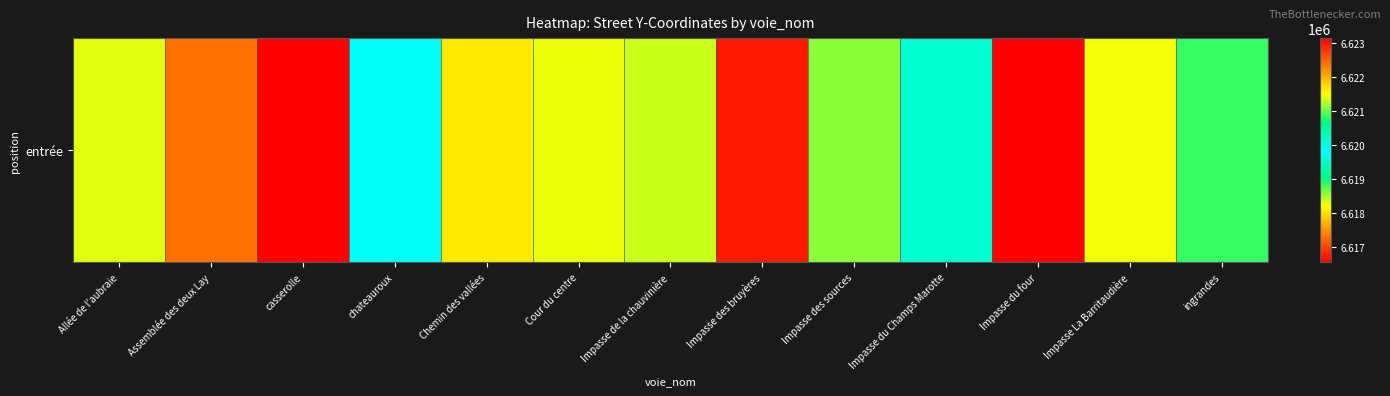

The chart shows a value of 3746053.4 at ingrandes. True or false?

False